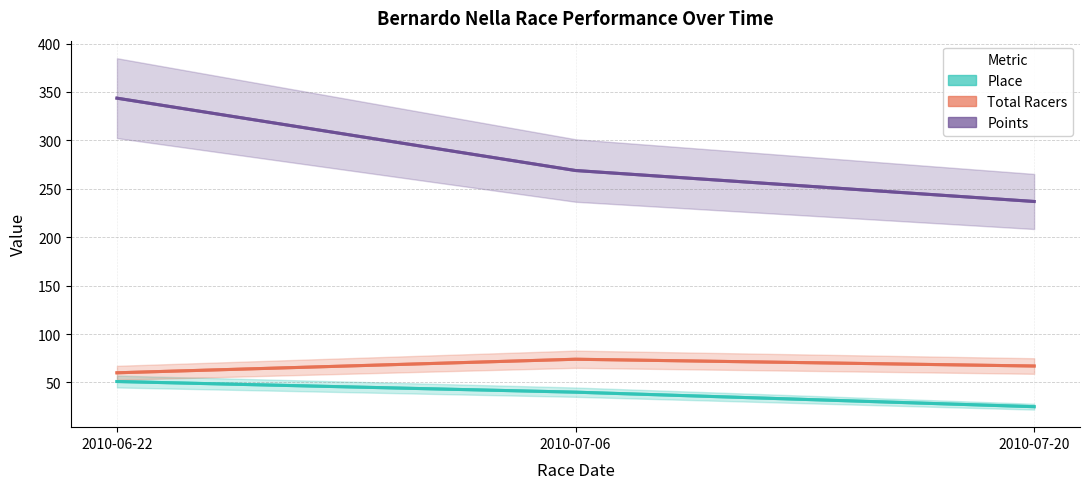

Count the number of data series in this chart.

3